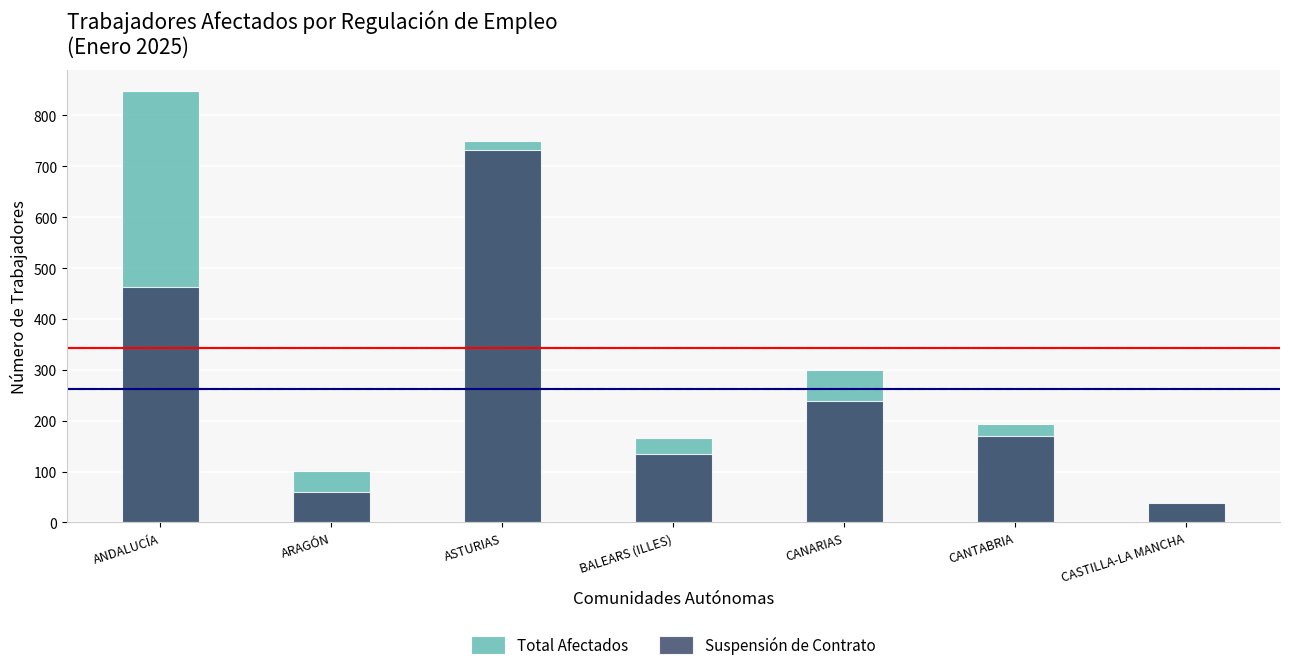

At how many categories does at least one series exceed 428?

2